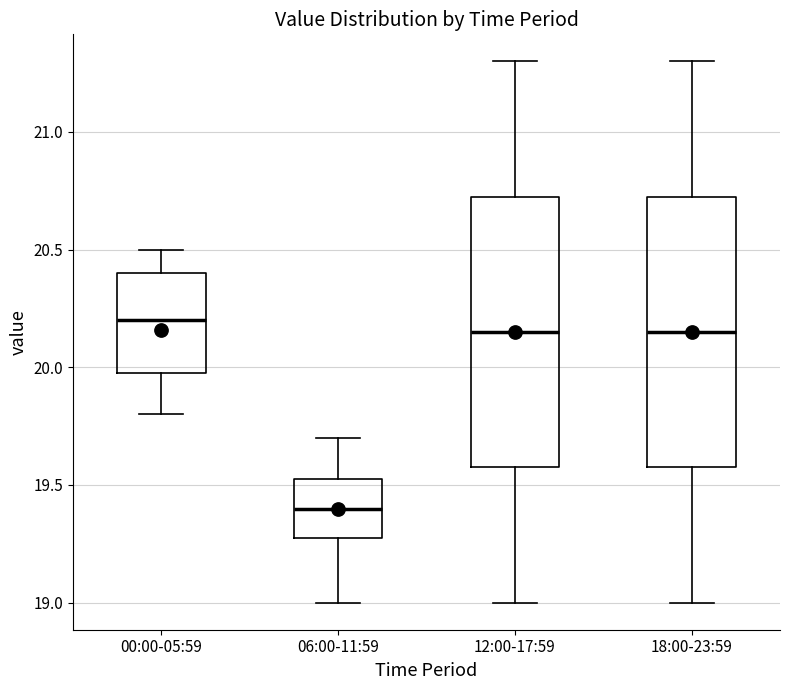

Reading left to right, read every box against the y-axis: the position of its median line, the range the box covers, and the ends of its whiskers. The values are not printed on the chart, so give them approximately, as read against the axis.

00:00-05:59: median 20.20, box 20.00 to 20.40, whiskers 19.80 to 20.50
06:00-11:59: median 19.40, box 19.30 to 19.55, whiskers 19.00 to 19.70
12:00-17:59: median 20.15, box 19.60 to 20.75, whiskers 19.00 to 21.30
18:00-23:59: median 20.15, box 19.60 to 20.75, whiskers 19.00 to 21.30